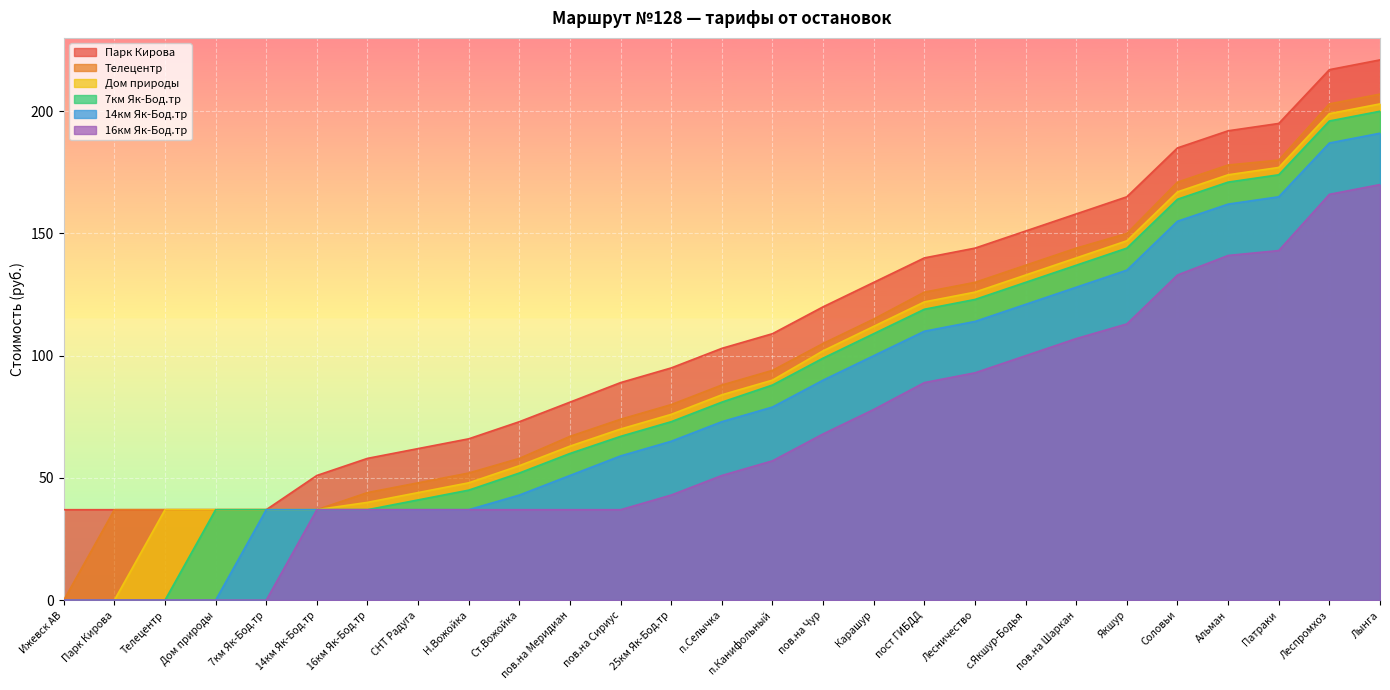

Which series has the largest range (max minus min)?

Телецентр